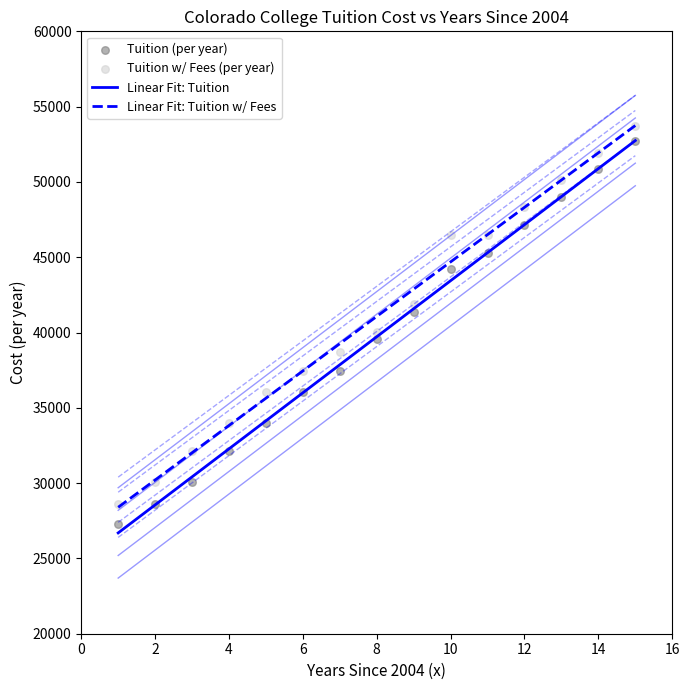

Which series has the largest Y range (max minus min)?

Tuition (per year)